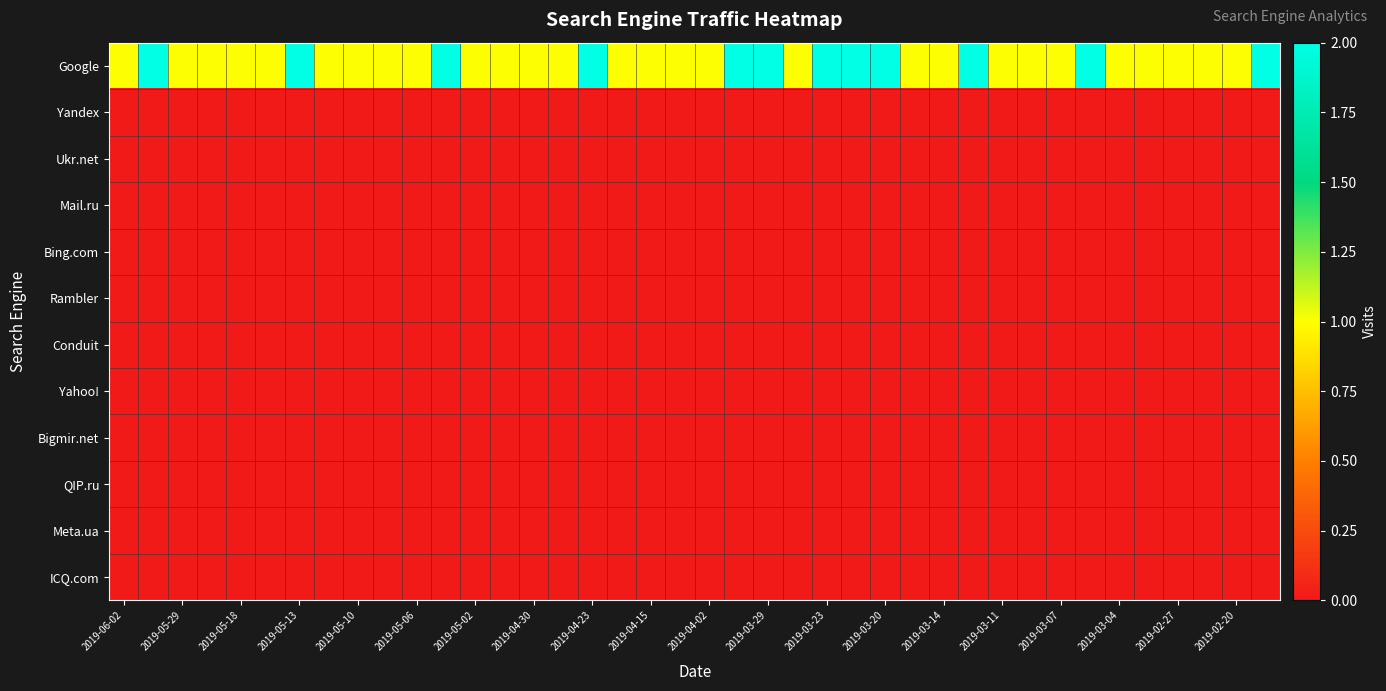

Which series has the largest total across all categories?

Google